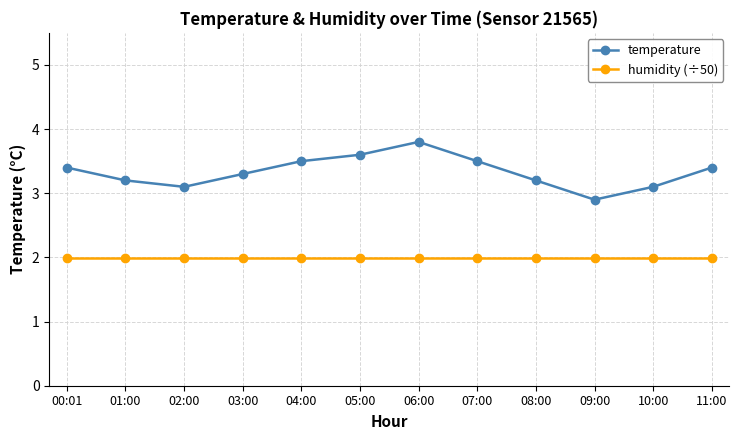

Which series has the widest spread of values?

temperature